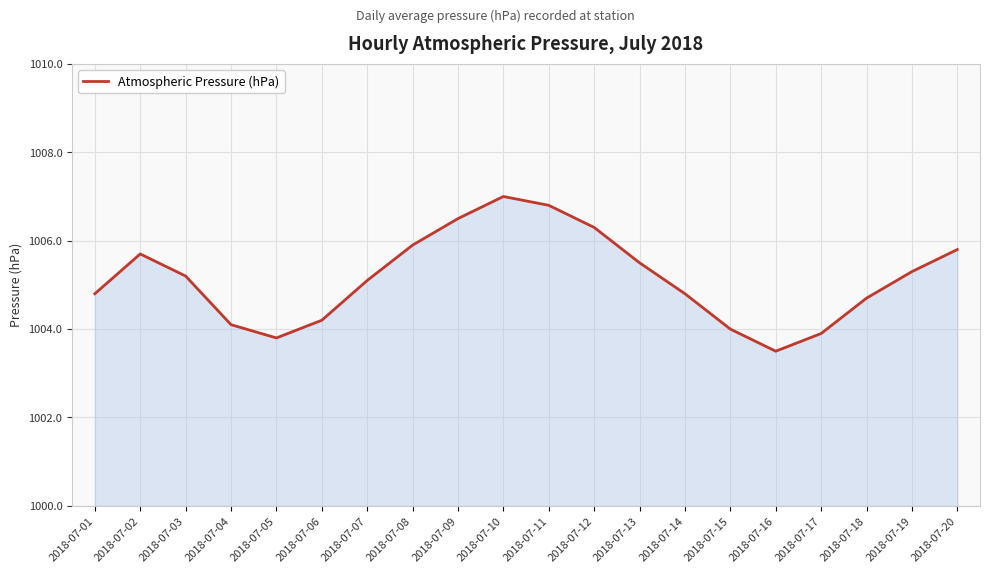

How many interior local peaks (higher than both neighbors) does the data have?

2